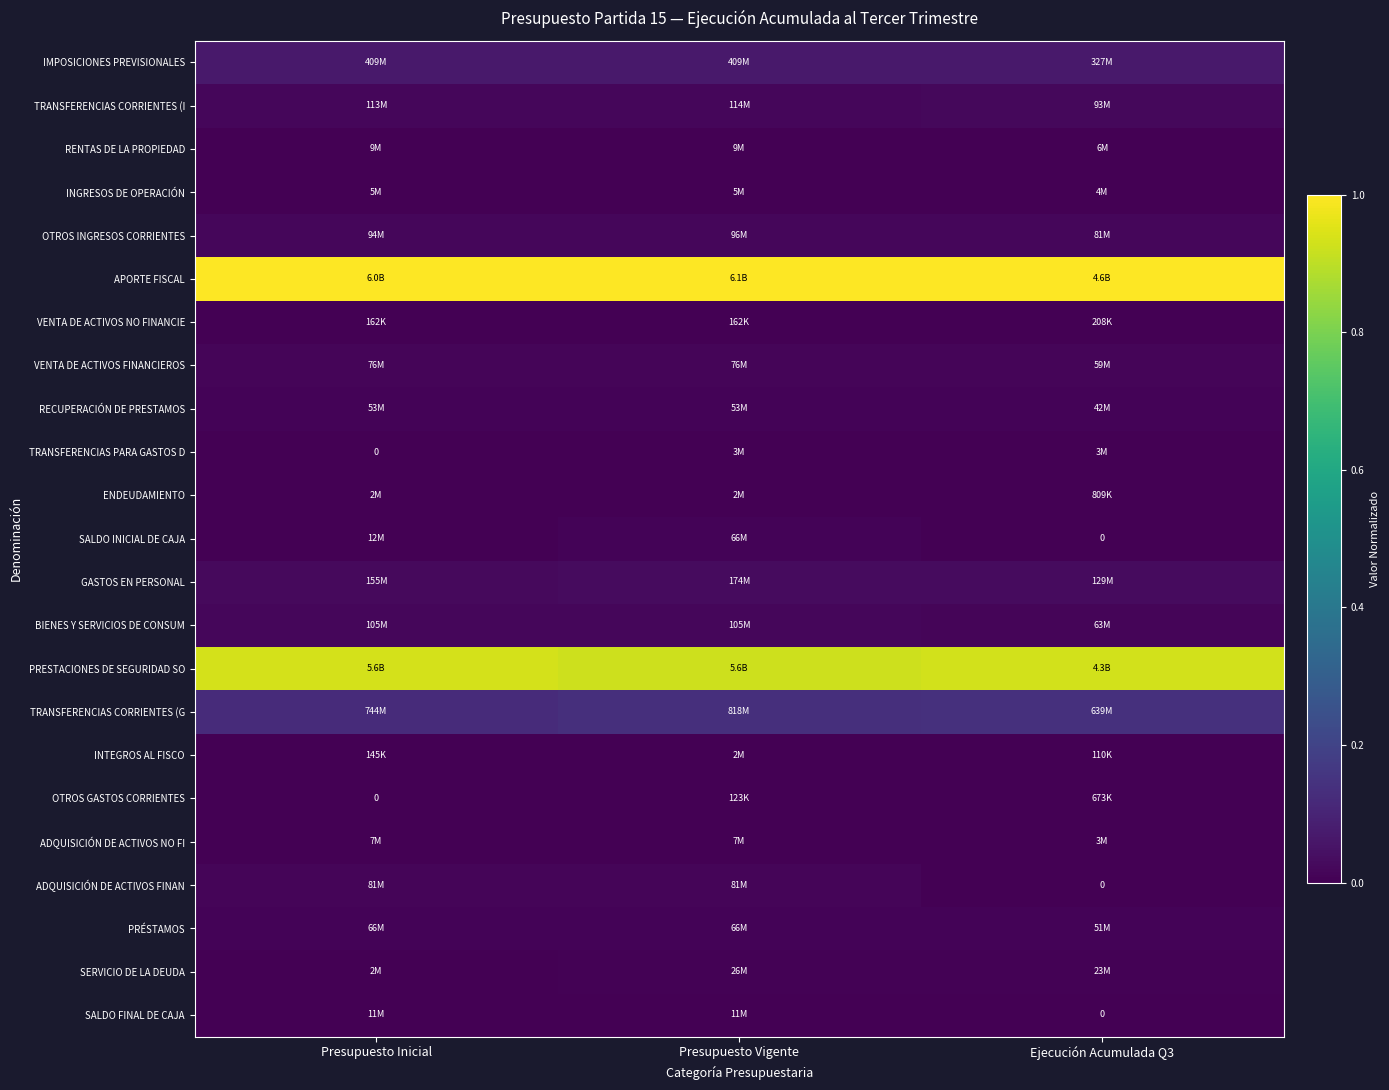

The VENTA DE ACTIVOS NO FINANCIE series shows 0.0 at Presupuesto Inicial. True or false?

False